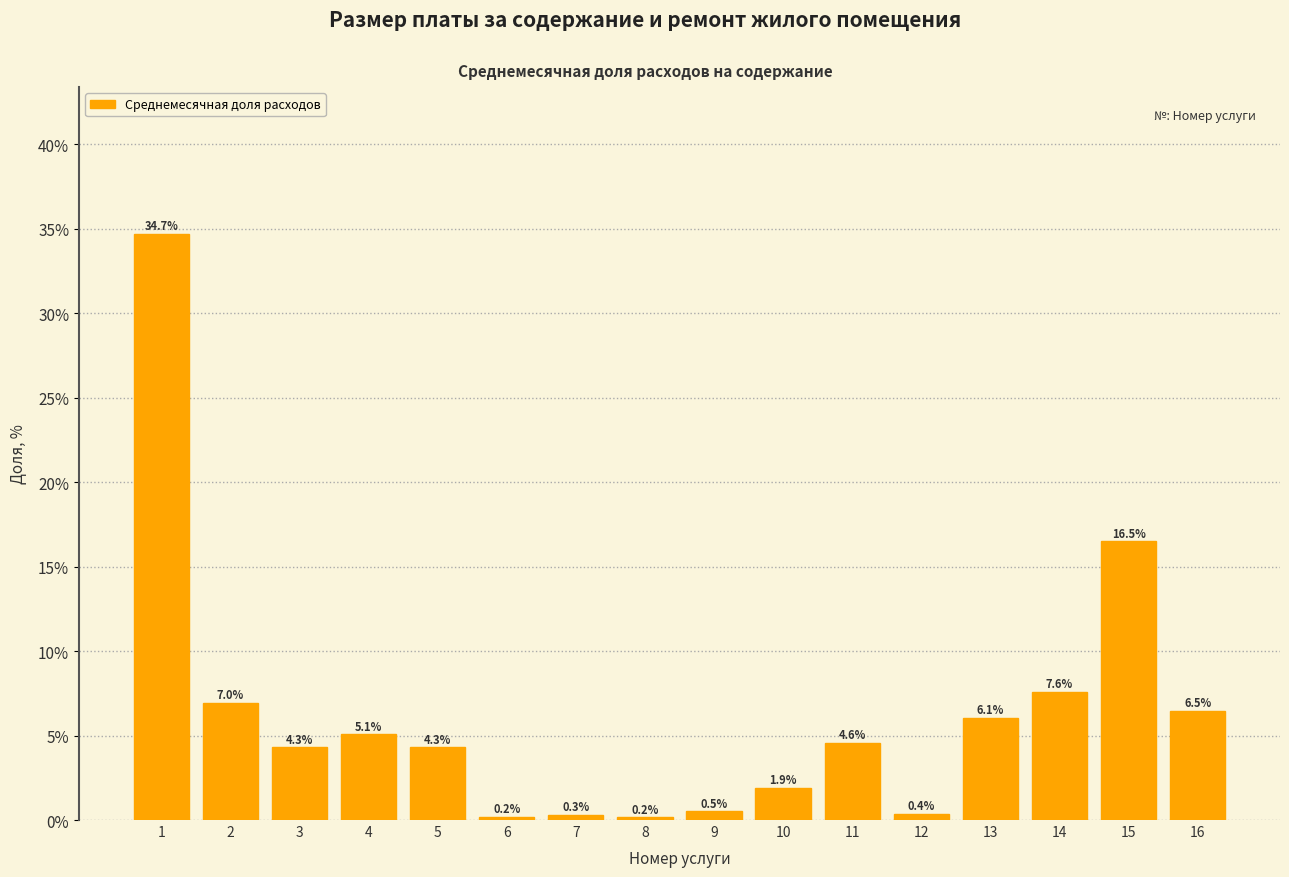

Reading right to left, list all the values displayed in this chart.

16=6.5	15=16.5	14=7.6	13=6.1	12=0.4	11=4.6	10=1.9	9=0.5	8=0.2	7=0.3	6=0.2	5=4.3	4=5.1	3=4.3	2=7.0	1=34.7